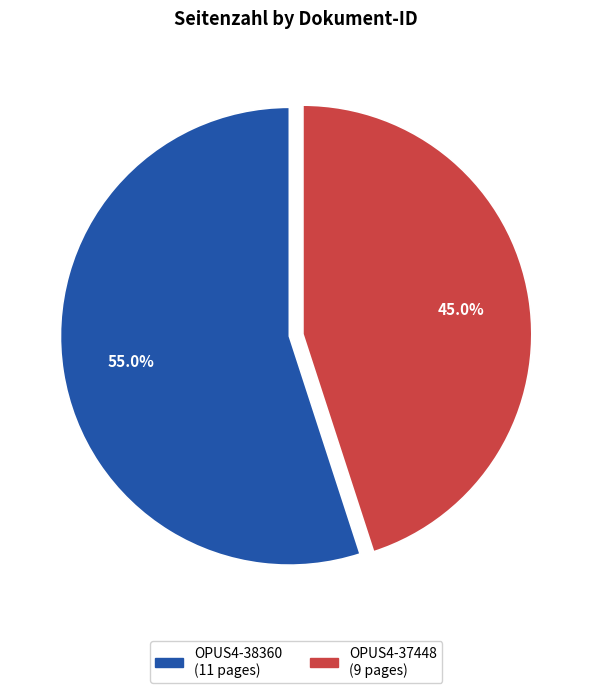

Between OPUS4-38360 and OPUS4-37448, which is larger?

OPUS4-38360